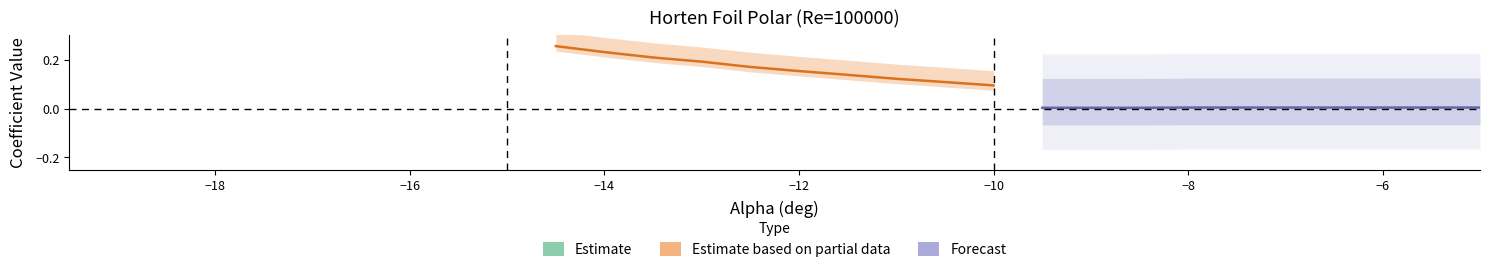

The value of Estimate at −4 is -0.4. True or false?

False